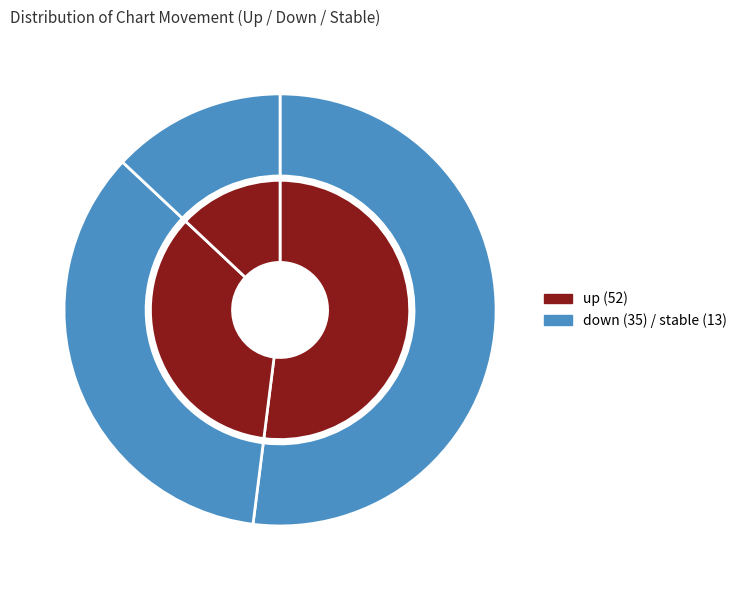

What is the ratio of the value at up to the value at down?

1.5